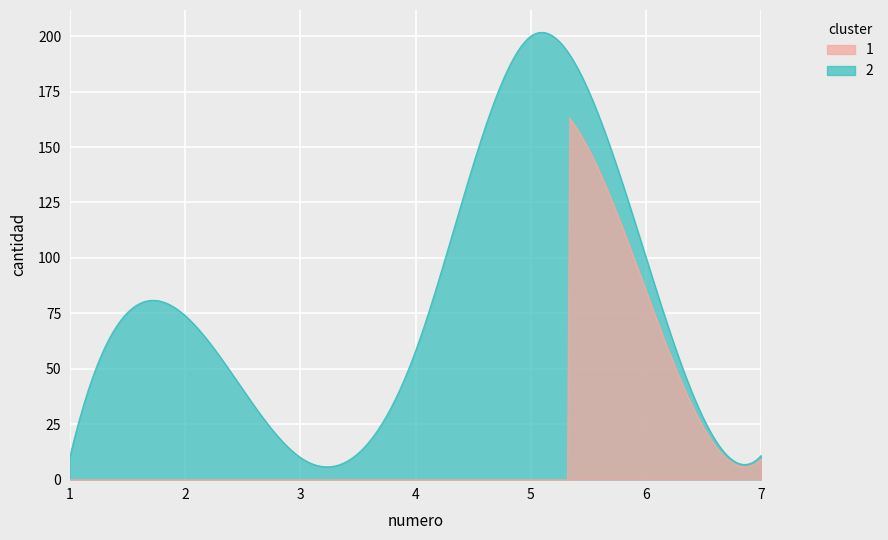

What is the greatest value displayed?

200